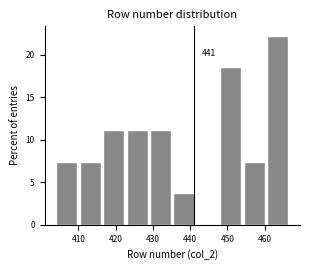

Over which range of the x-axis is the bar tallest?

460.7 to 467.0